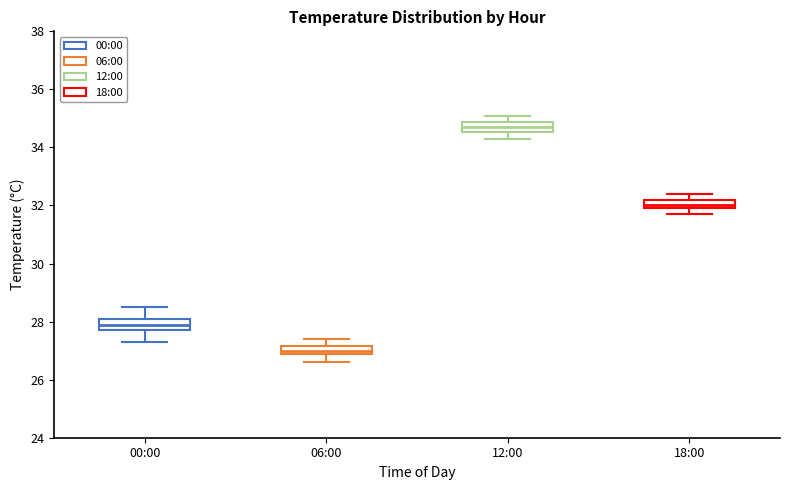

Which box has the highest median line?

12:00